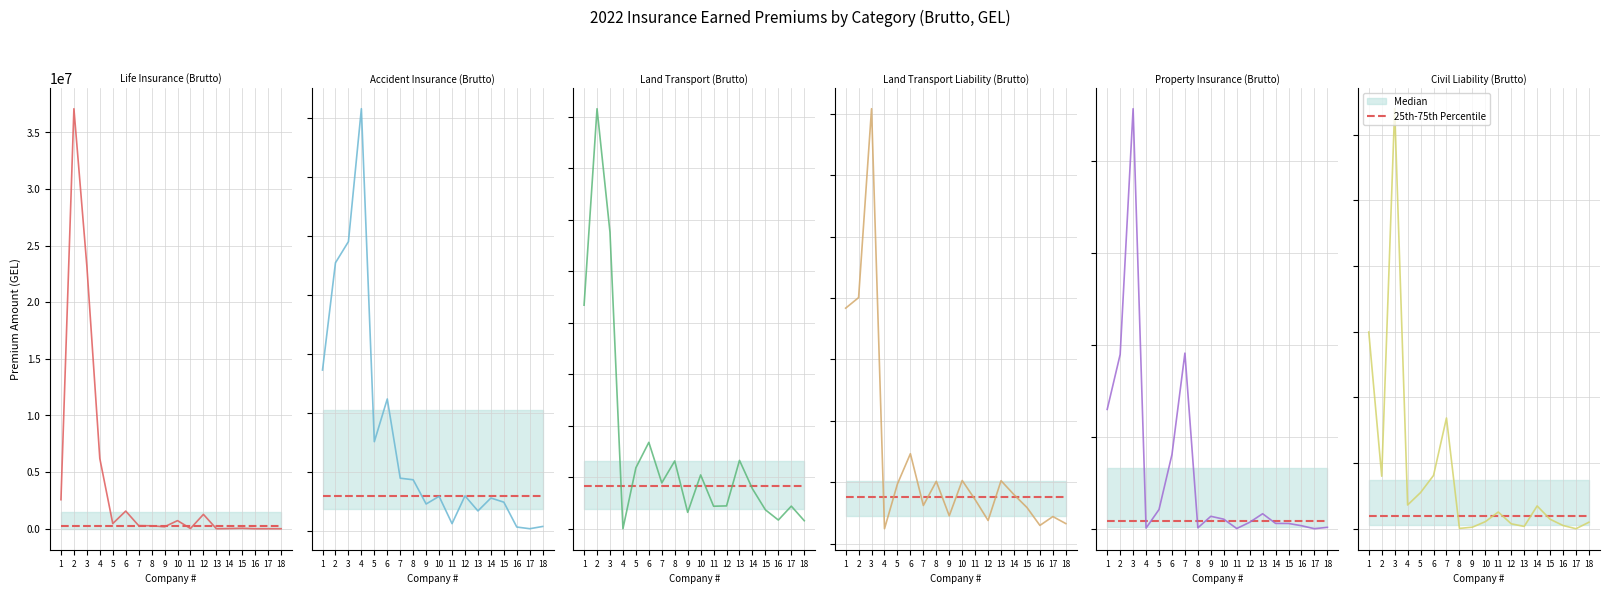

What is the difference between the Accident Insurance (Brutto) values at 6 and 13?

948659.7